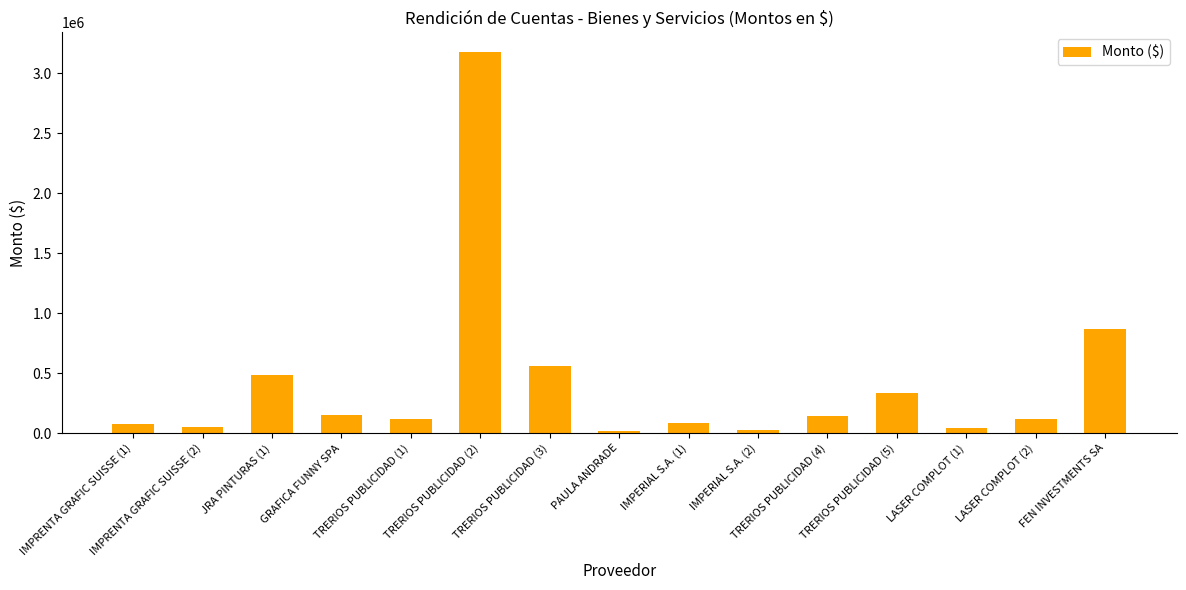

What is the average value?

416346